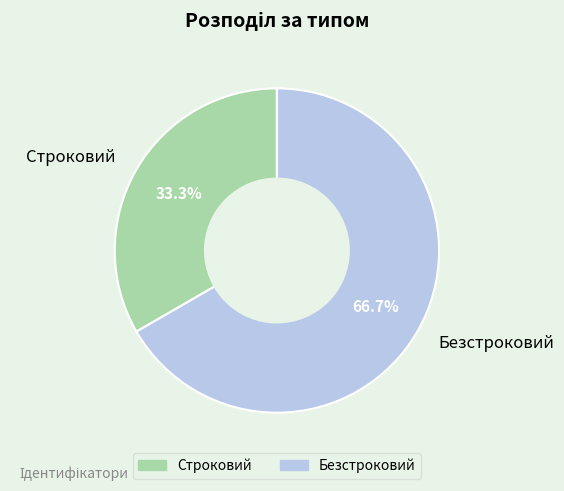

What percentage is the Безстроковий slice, to the nearest percent?

67%